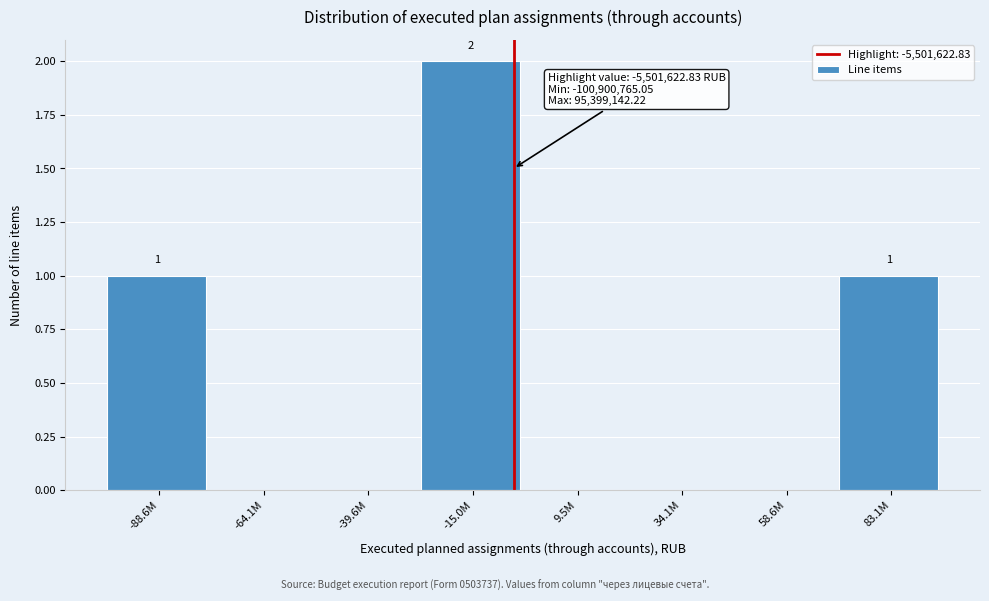

Reading left to right, extract all data points from this chart.

-88.6M=1	-64.1M=0	-39.6M=0	-15.0M=2	9.5M=0	34.1M=0	58.6M=0	83.1M=1